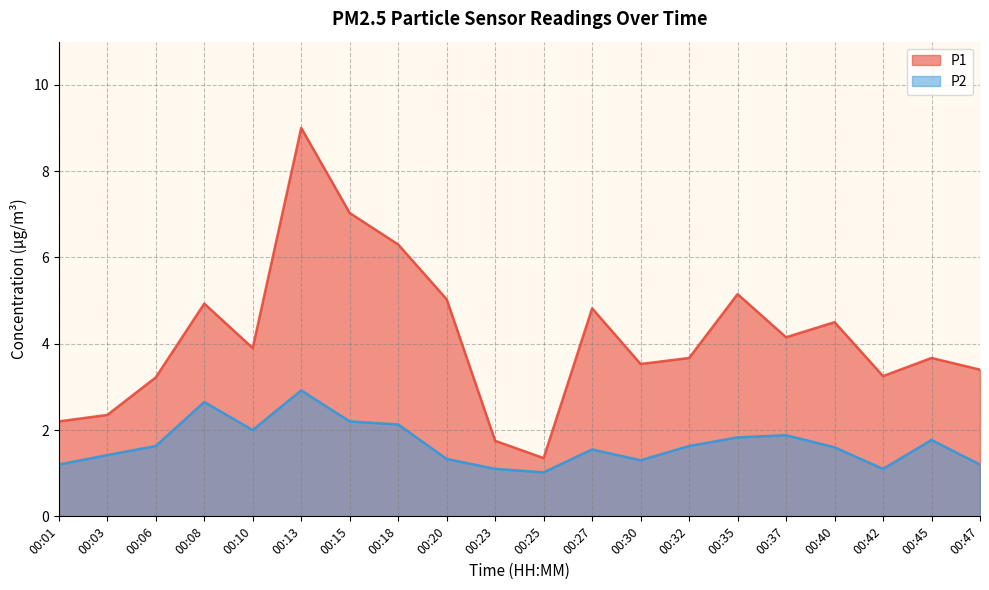

Where does the P1 series first go above 3?

00:06